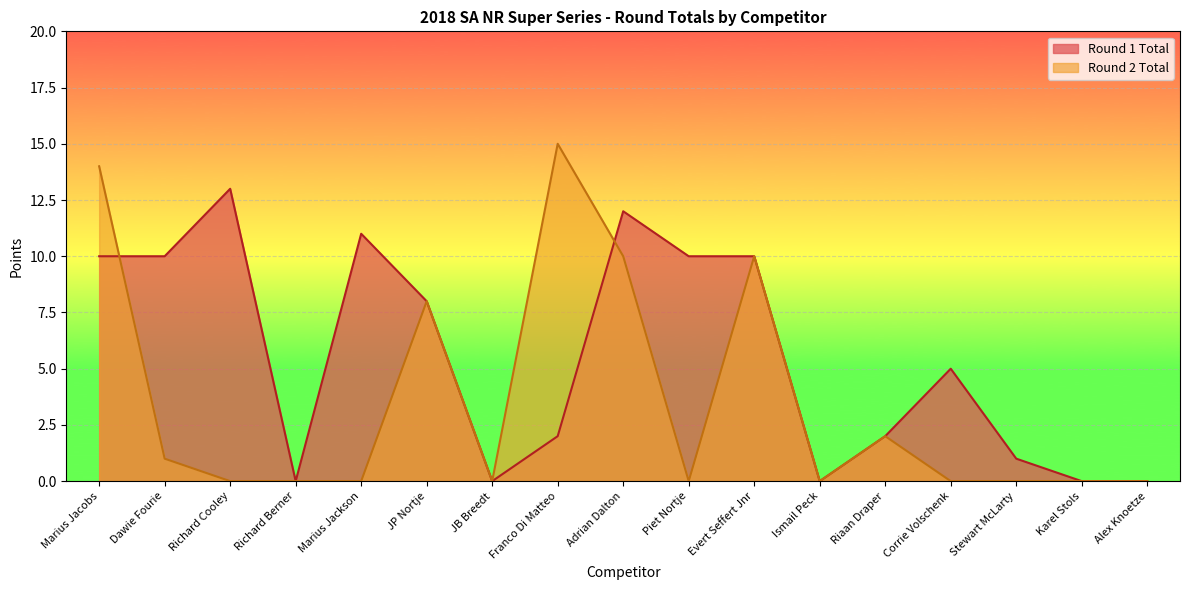

Which series has the largest range (max minus min)?

Round 2 Total